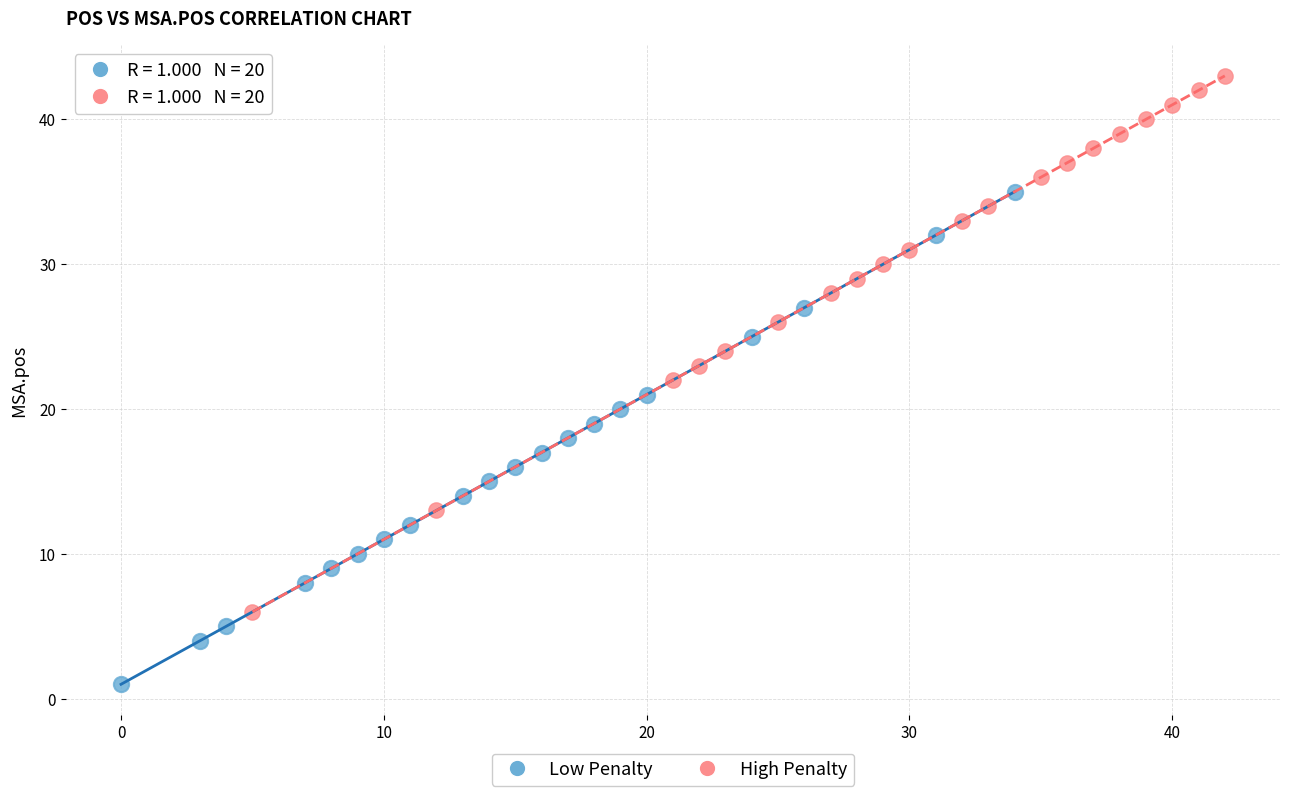

Which series has the widest spread of Y values?

High Penalty